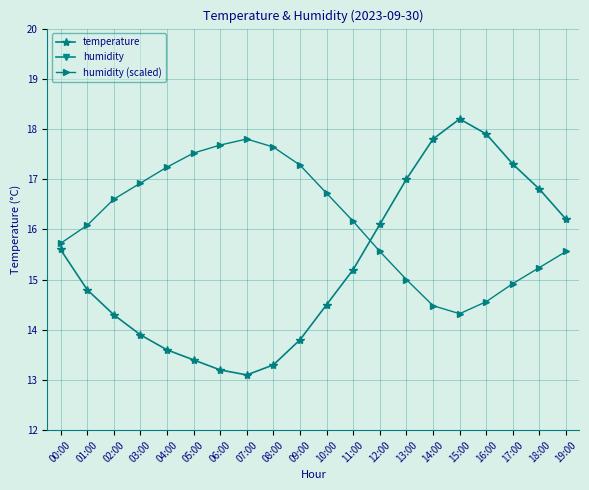

What are all the series names shown in the legend?

temperature, humidity, humidity (scaled)